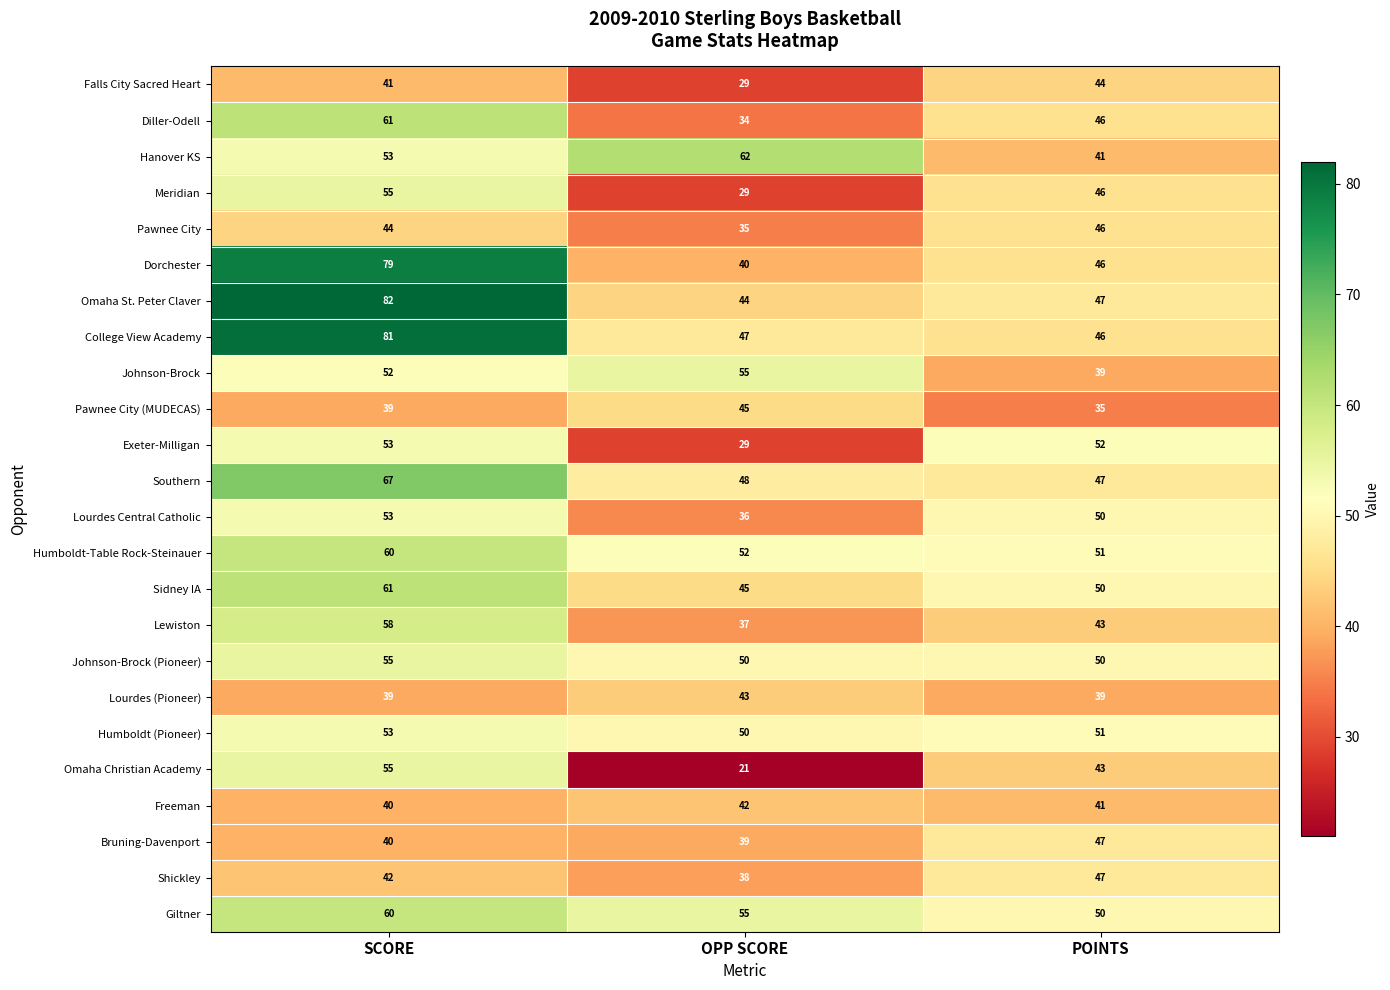

What is the minimum value shown in the chart?

21